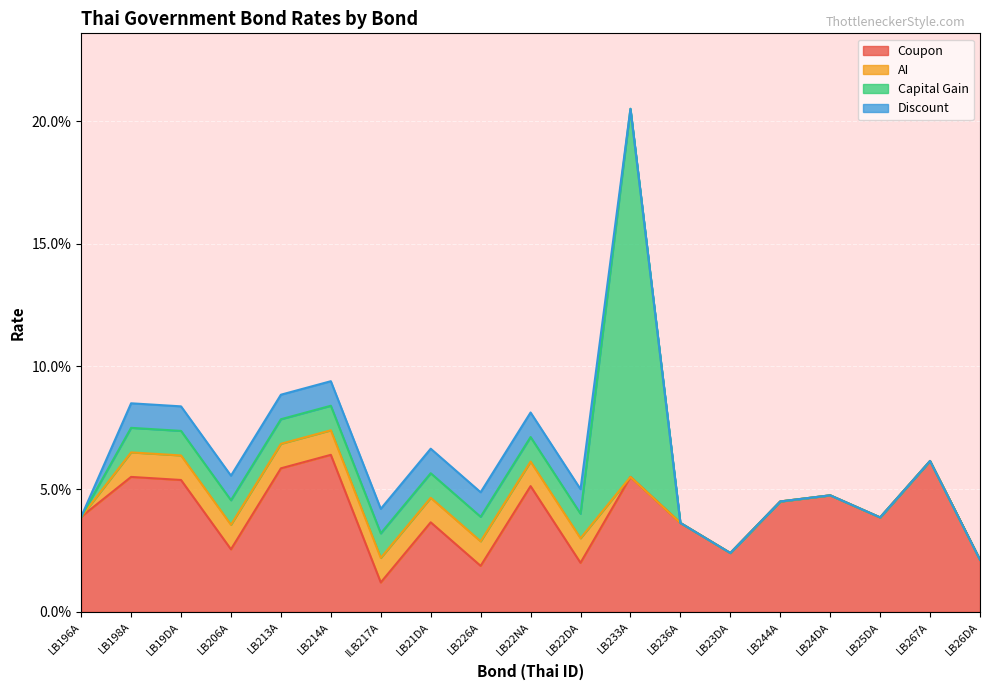

At which label is Coupon closest to 0?

ILB217A